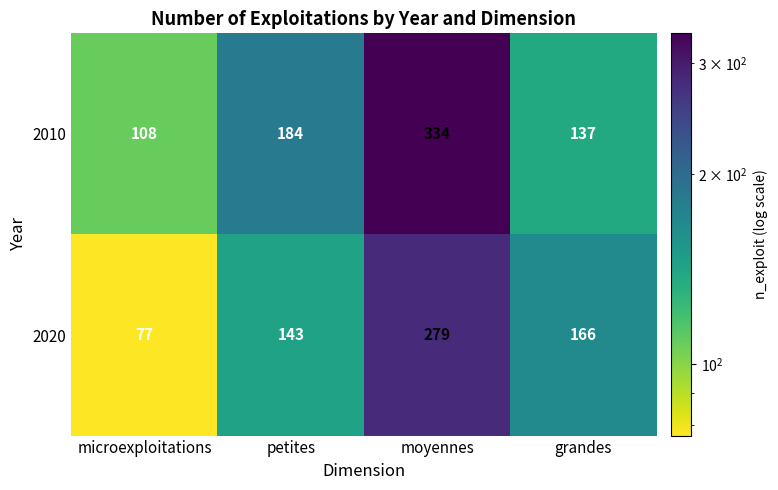

Reading left to right, what are all the values shown in this chart?

2010: microexploitations=108	petites=184	moyennes=334	grandes=137
2020: microexploitations=77	petites=143	moyennes=279	grandes=166